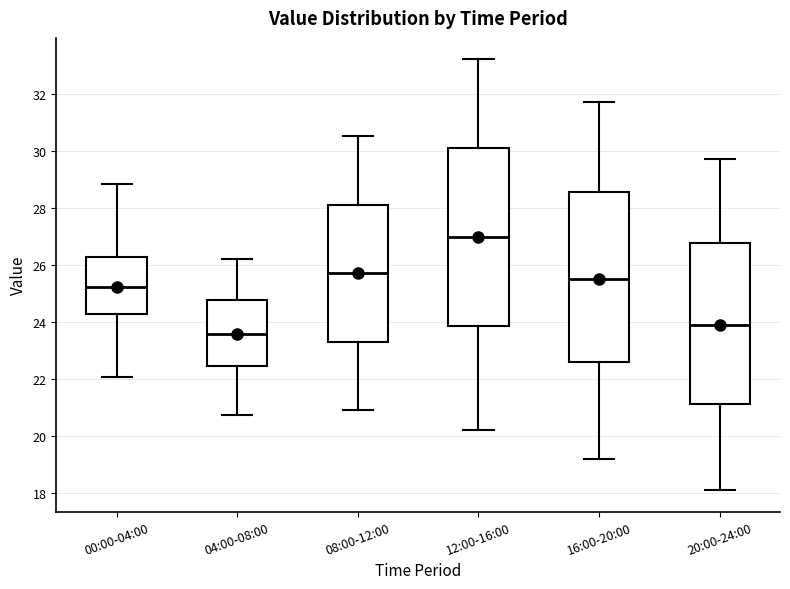

Reading left to right, read every box against the y-axis: the position of its median line, the range the box covers, and the ends of its whiskers. The values are not printed on the chart, so give them approximately, as read against the axis.

00:00-04:00: median 25.2, box 24.2 to 26.2, whiskers 22.0 to 28.8
04:00-08:00: median 23.6, box 22.4 to 24.8, whiskers 20.8 to 26.2
08:00-12:00: median 25.8, box 23.4 to 28.2, whiskers 21.0 to 30.6
12:00-16:00: median 27.0, box 23.8 to 30.0, whiskers 20.2 to 33.2
16:00-20:00: median 25.6, box 22.6 to 28.6, whiskers 19.2 to 31.8
20:00-24:00: median 24.0, box 21.2 to 26.8, whiskers 18.2 to 29.8